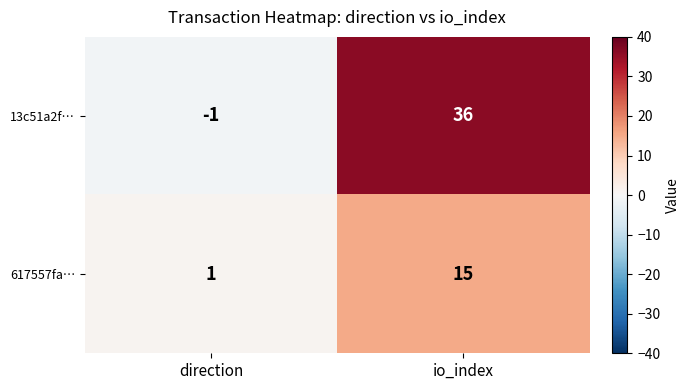

How many values in 13c51a2f… are below zero?

1